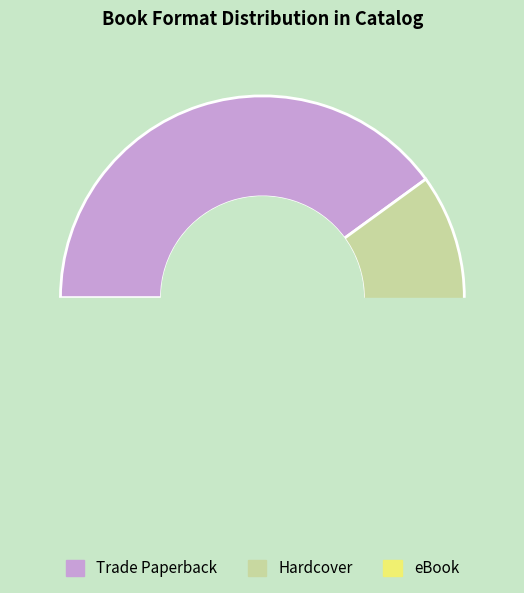

Rank the categories by value from lowest to highest.

eBook, Hardcover, Trade Paperback